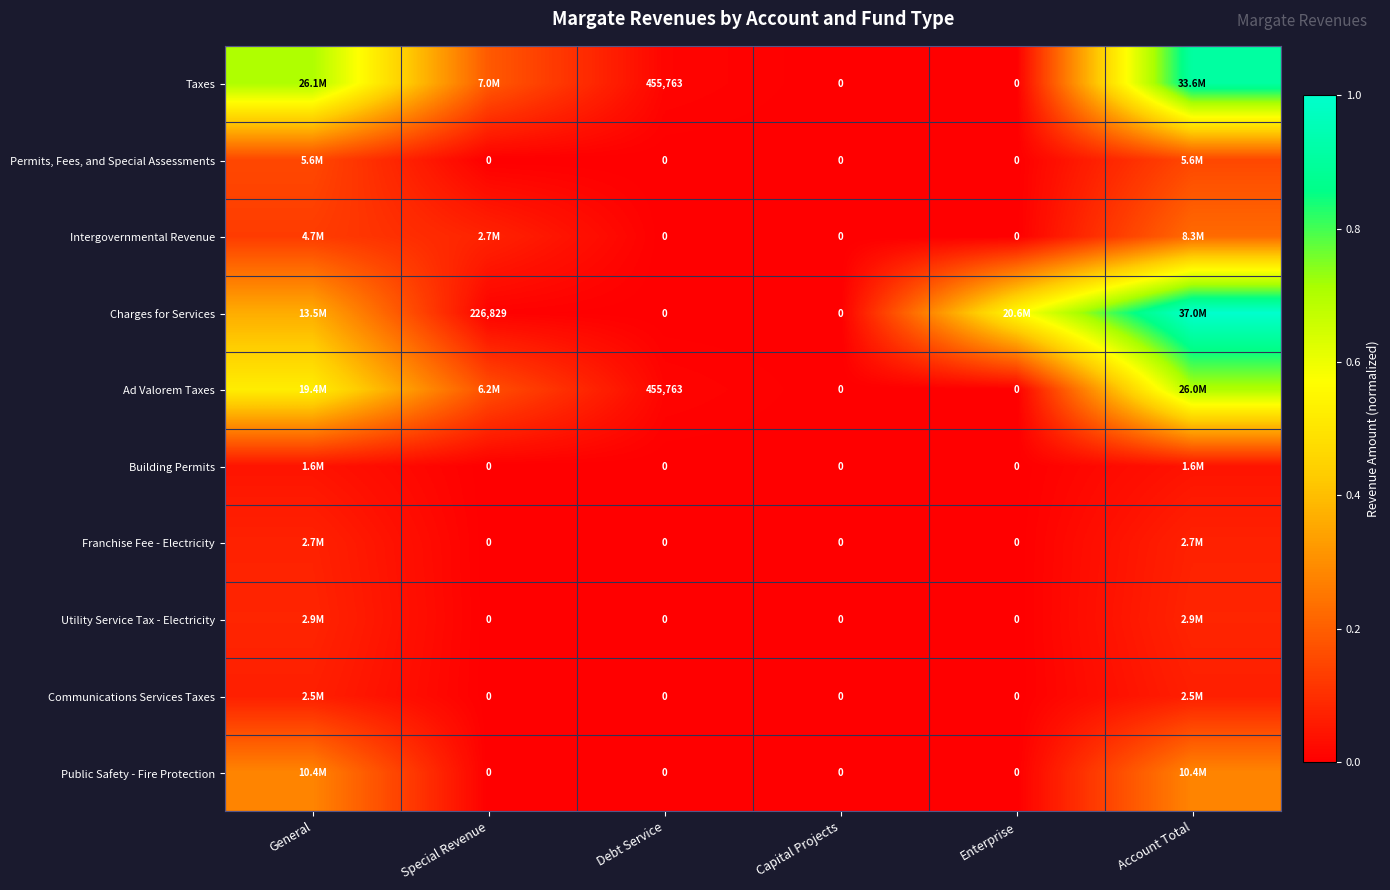

Which category has the lowest value across all series?

Capital Projects